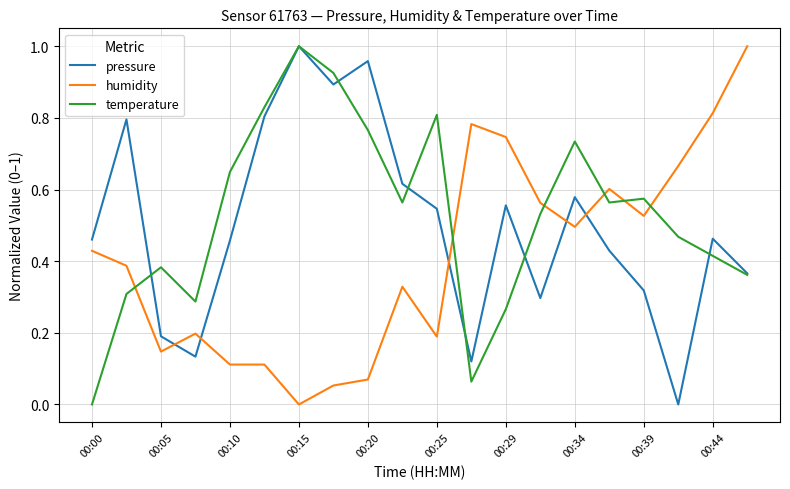

True or false: humidity and pressure intersect in this chart.

True